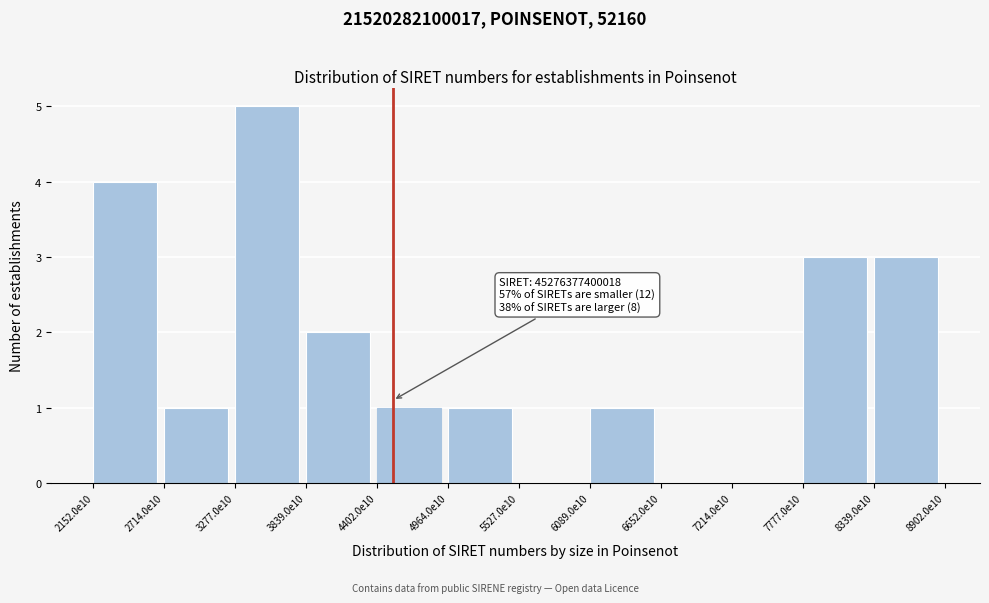

Reading left to right, extract all data points from this chart.

2152.0e10=4	2714.0e10=1	3277.0e10=5	3839.0e10=2	4402.0e10=1	4964.0e10=1	5527.0e10=0	6089.0e10=1	6652.0e10=0	7214.0e10=0	7777.0e10=3	8339.0e10=3